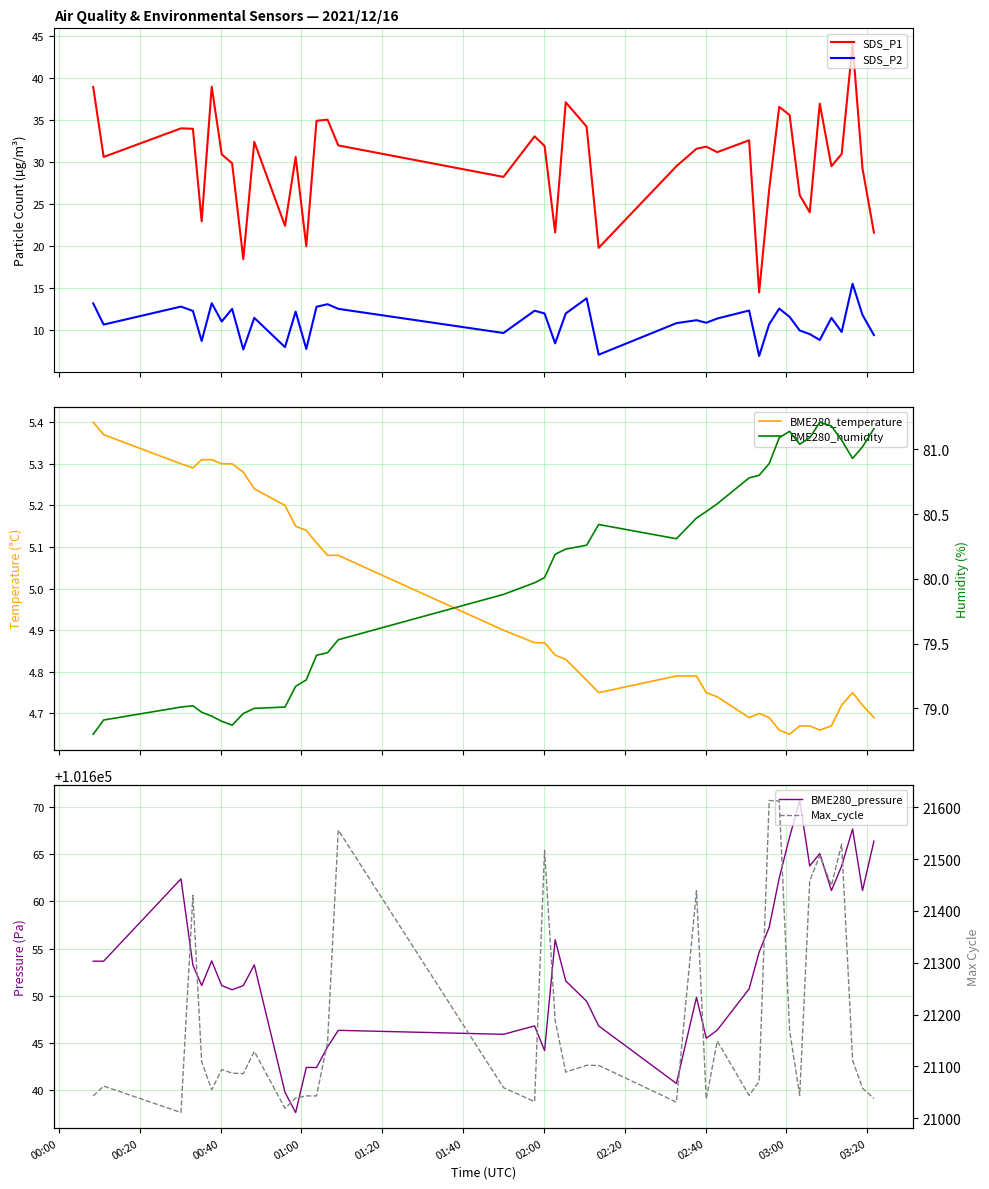

What is the minimum value for SDS_P2?

7.0